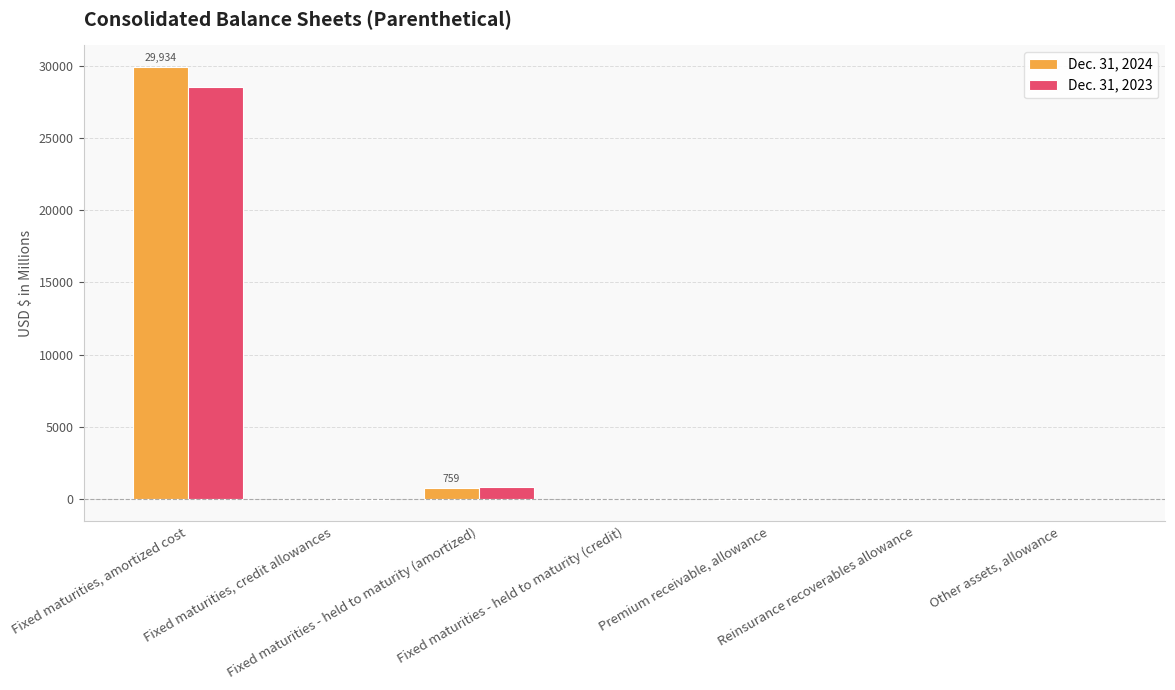

Does the chart contain stacked bars?

No